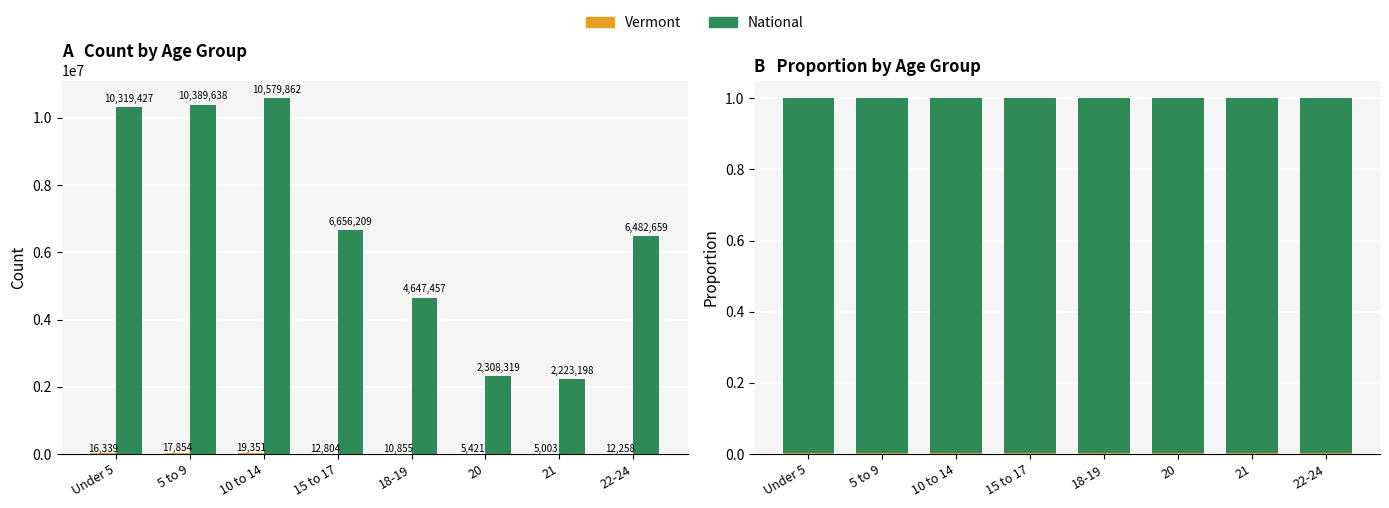

Reading left to right, what are all the values shown in this chart?

Vermont: Under 5=0.0	5 to 9=0.0	10 to 14=0.0	15 to 17=0.0	18-19=0.0	20=0.0	21=0.0	22-24=0.0
National: Under 5=1.0	5 to 9=1.0	10 to 14=1.0	15 to 17=1.0	18-19=1.0	20=1.0	21=1.0	22-24=1.0